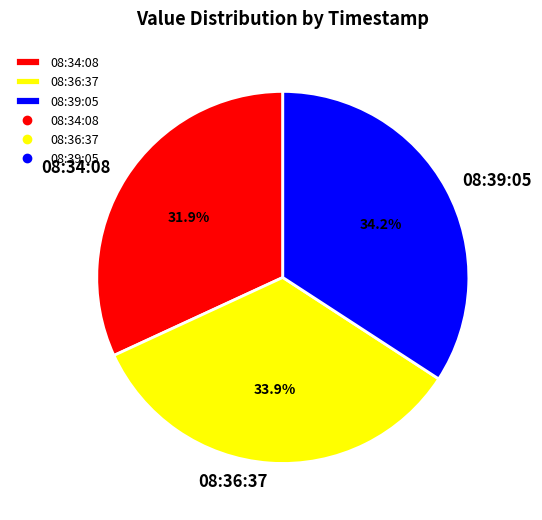

Does any single category account for the majority?

No